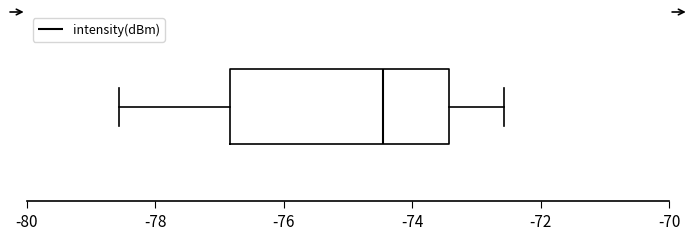

Transcribe this box plot: give where the median line is, the range the box spans, and where the two whiskers end, as read against the x-axis. The values are not printed on the chart, so give them approximately, as read against the axis.

median -74.4, box -76.8 to -73.4, whiskers -78.6 to -72.6